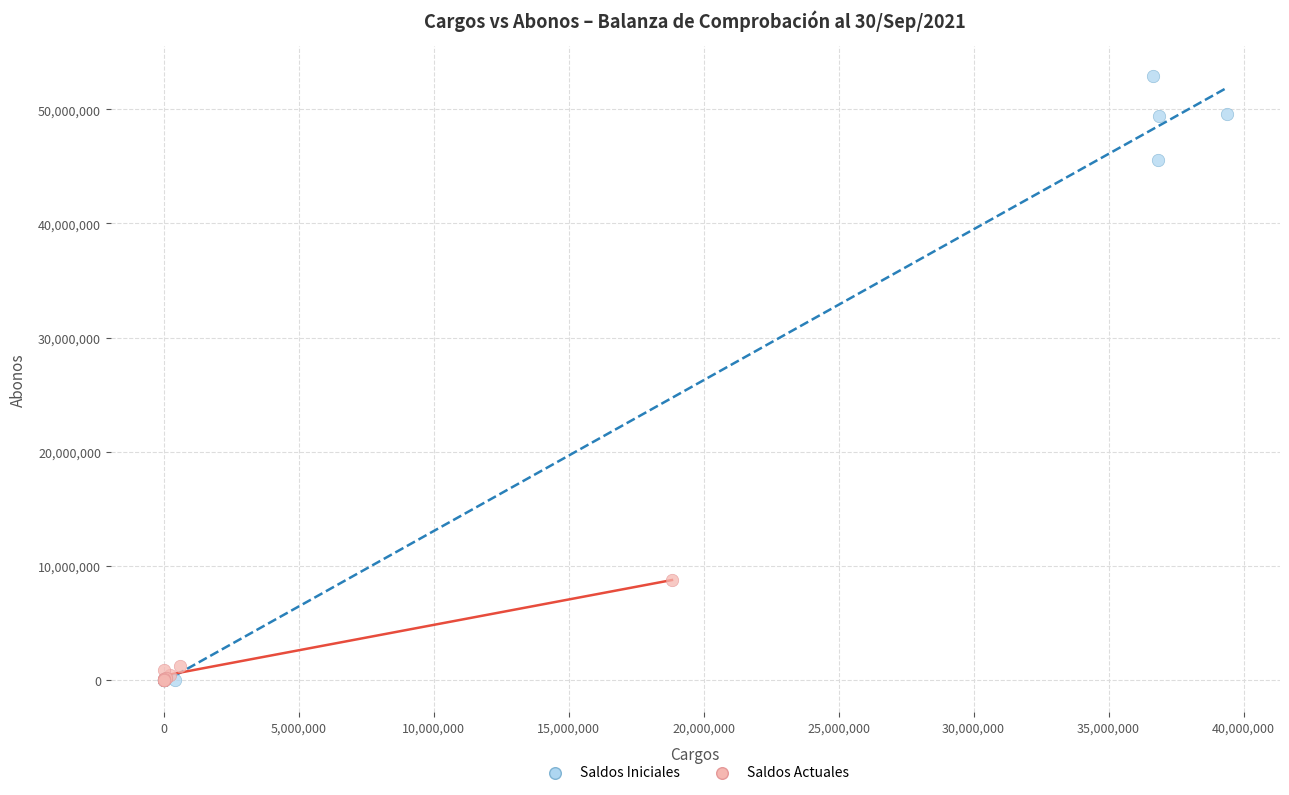

Which series contains the highest Y value?

Saldos Iniciales